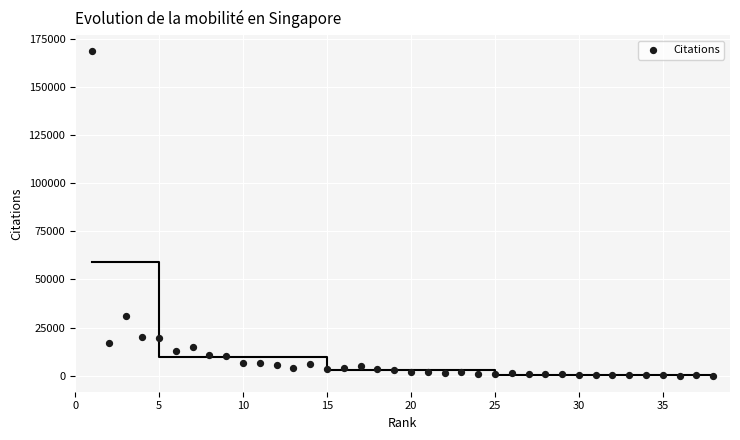

What is the range of X values (max minus min)?

37